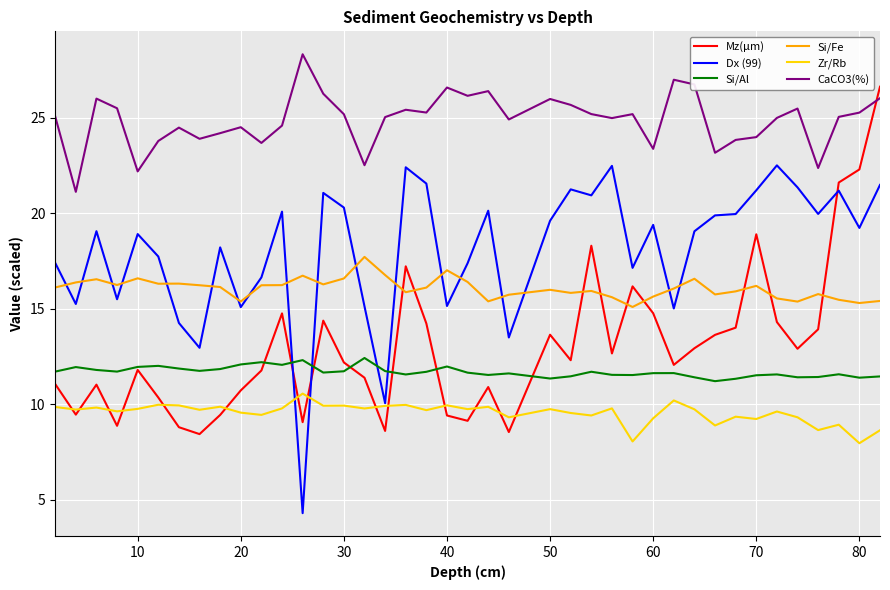

List the series in order of their peak value, highest first.

CaCO3(%), Mz(μm), Dx (99), Si/Fe, Si/Al, Zr/Rb